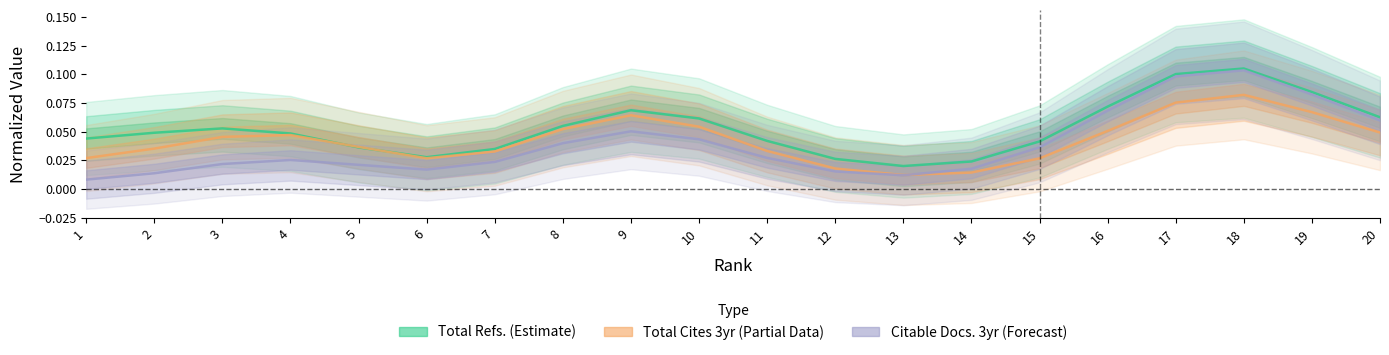

What is the approximate value of Total Cites (3years) at 10?

0.1